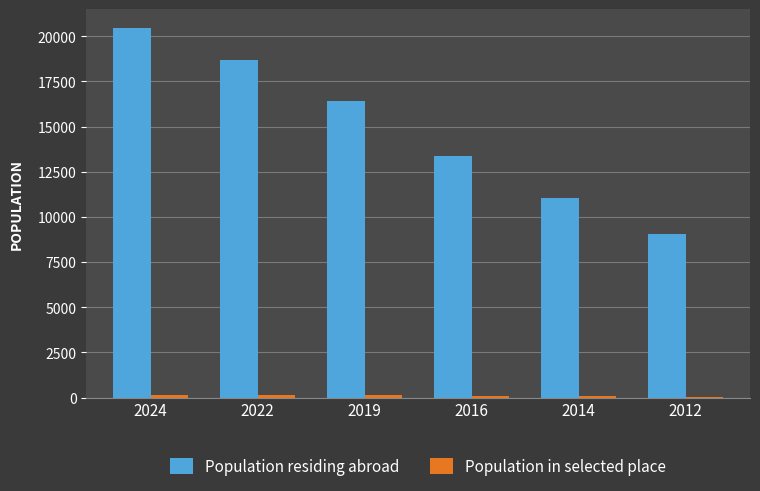

What is the difference between the Population residing abroad values at 2016 and 2024?

7092